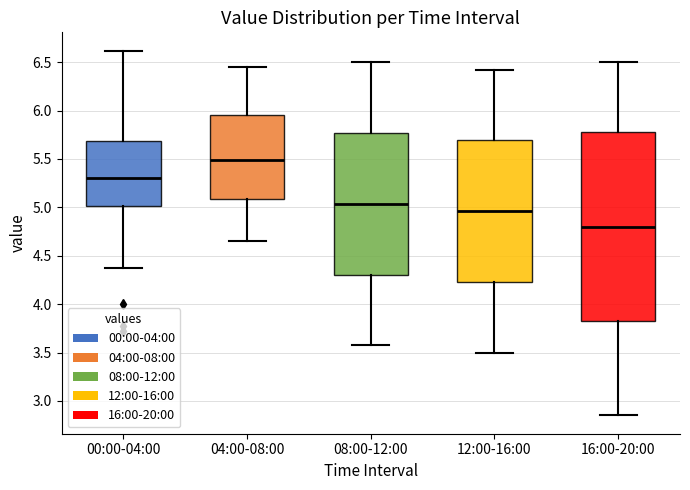

Which box is the tallest, from its lower edge to its upper edge?

16:00-20:00